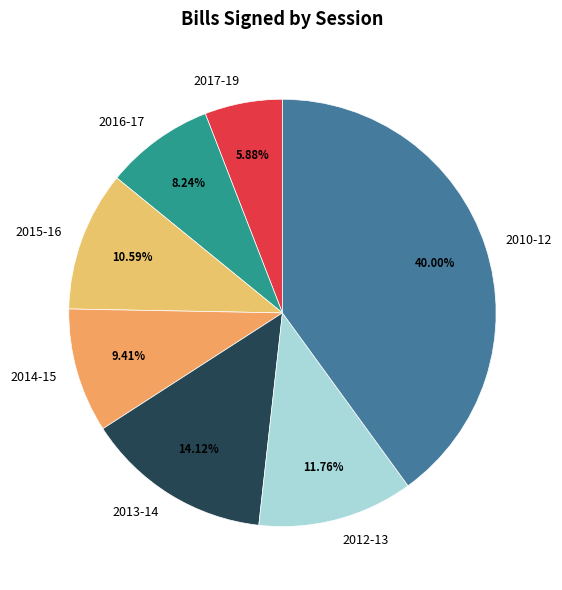

How much of the chart is everything except 2012-13?

88.2%